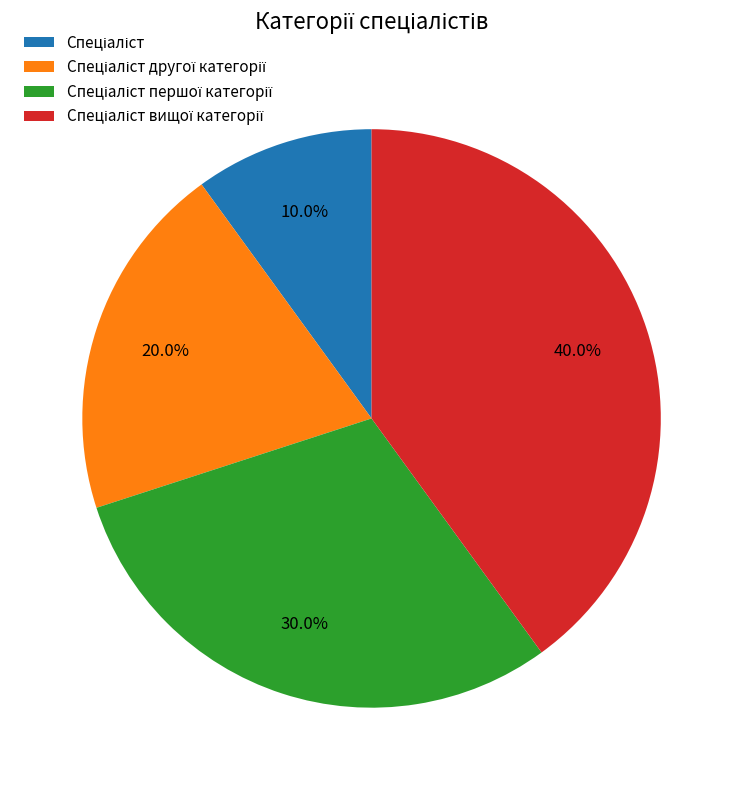

Is there any slice that represents more than half of the pie?

No